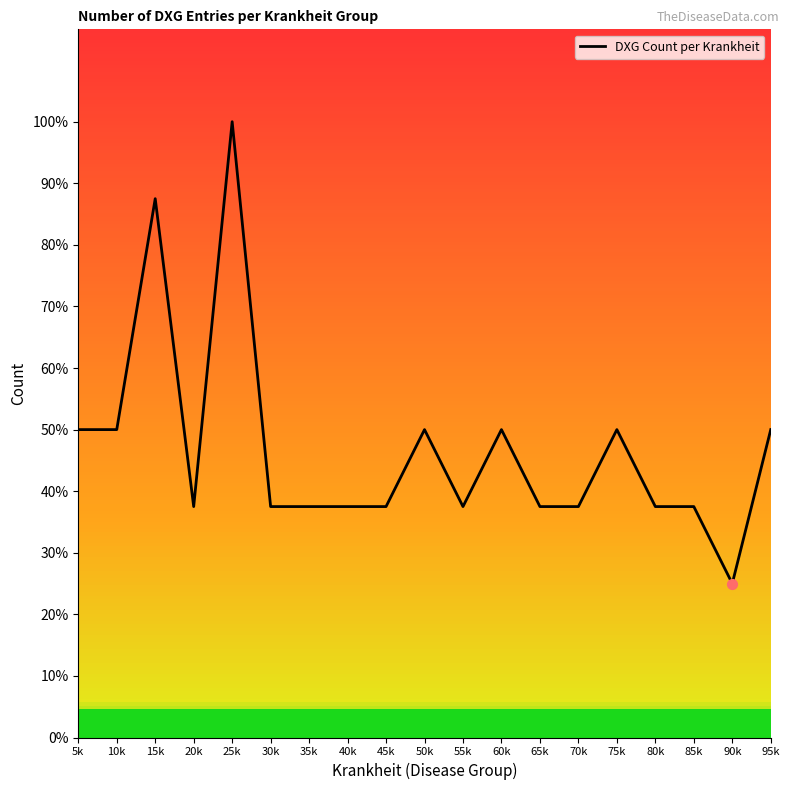

What is the change in value from 20k to 50k?

+1